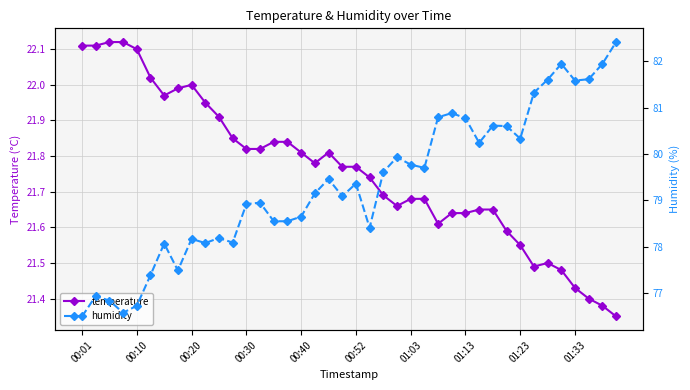

What is the average value of the humidity series?

79.3